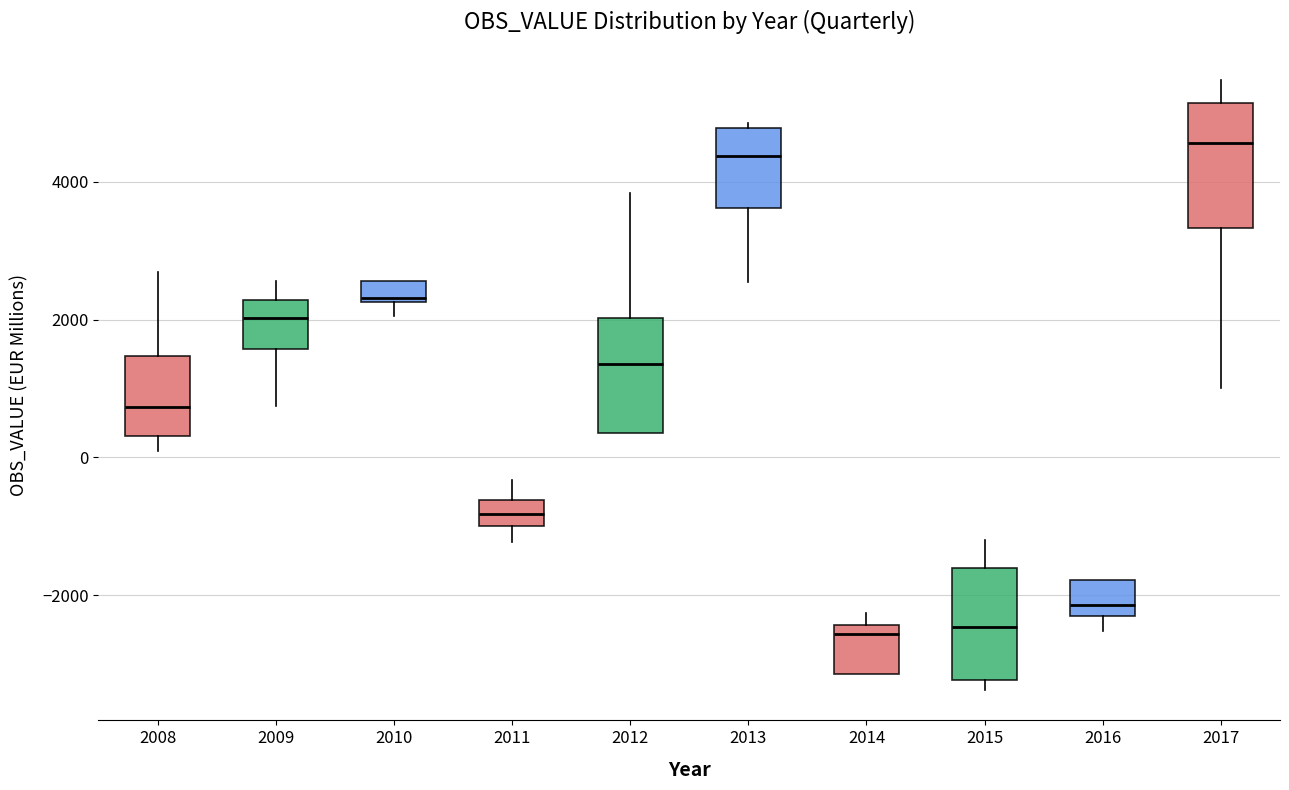

Reading left to right, transcribe this box plot: for each box, give where its median line is, the range the box spans, and where its two whiskers end, as read against the y-axis. The values are not printed on the chart, so give them approximately, as read against the axis.

2008: median 800, box 400 to 1400, whiskers 0 to 2600
2009: median 2000, box 1600 to 2200, whiskers 800 to 2600
2010: median 2400, box 2200 to 2600, whiskers 2000 to 2600
2011: median -800, box -1000 to -600, whiskers -1200 to -400
2012: median 1400, box 400 to 2000, whiskers 400 to 3800
2013: median 4400, box 3600 to 4800, whiskers 2600 to 4800 (just above the box's upper edge)
2014: median -2600, box -3200 to -2400, whiskers -3200 to -2200
2015: median -2400, box -3200 to -1600, whiskers -3400 to -1200
2016: median -2200, box -2400 to -1800, whiskers -2600 to -1800
2017: median 4600, box 3400 to 5200, whiskers 1000 to 5400